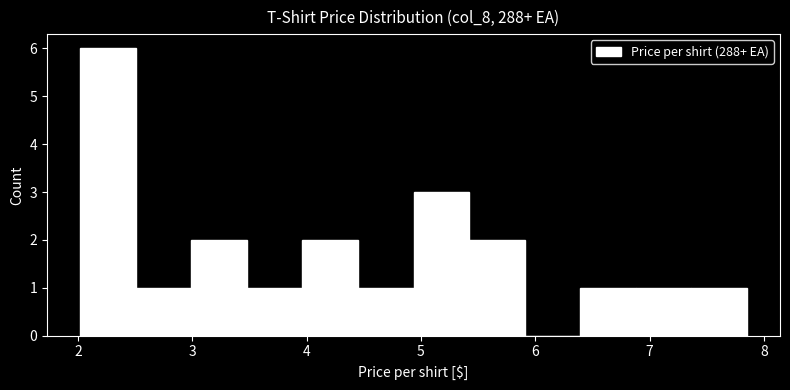

Reading left to right, list every bar in this chart as the range it spans on the x-axis followed by its height. Neither the bar edges nor the heights are printed on the chart, so give them approximately, as read against the axes.

2.0 to 2.5: 6
2.5 to 3.0: 1
3.0 to 3.5: 2
3.5 to 4.0: 1
4.0 to 4.4: 2
4.4 to 4.9: 1
4.9 to 5.4: 3
5.4 to 5.9: 2
5.9 to 6.4: 0
6.4 to 6.9: 1
6.9 to 7.4: 1
7.4 to 7.9: 1